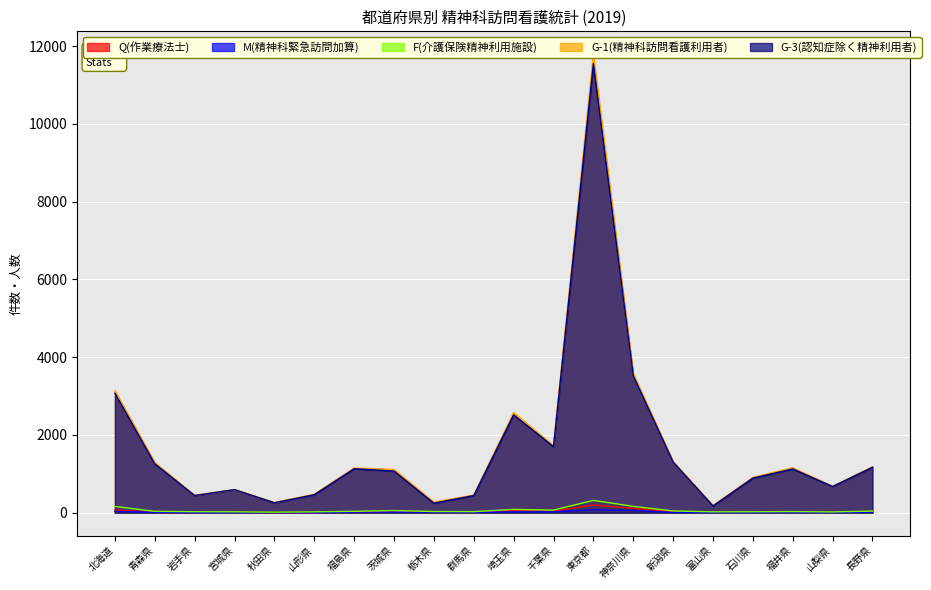

Which category has the highest value in the F(介護保険精神利用施設) series?

東京都